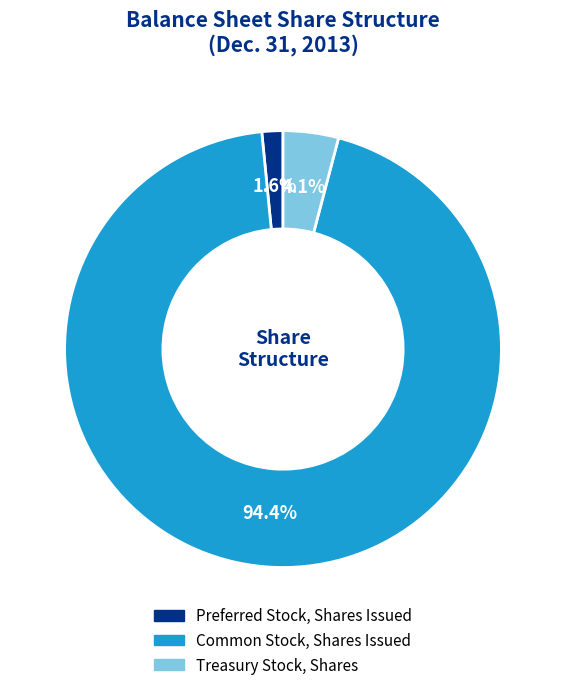

True or false: Treasury Stock, Shares accounts for 13% of the total.

False